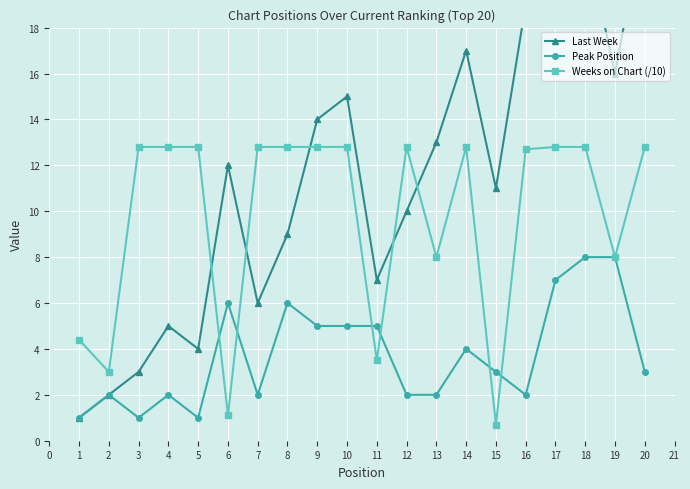

How many lines are shown in the chart?

3